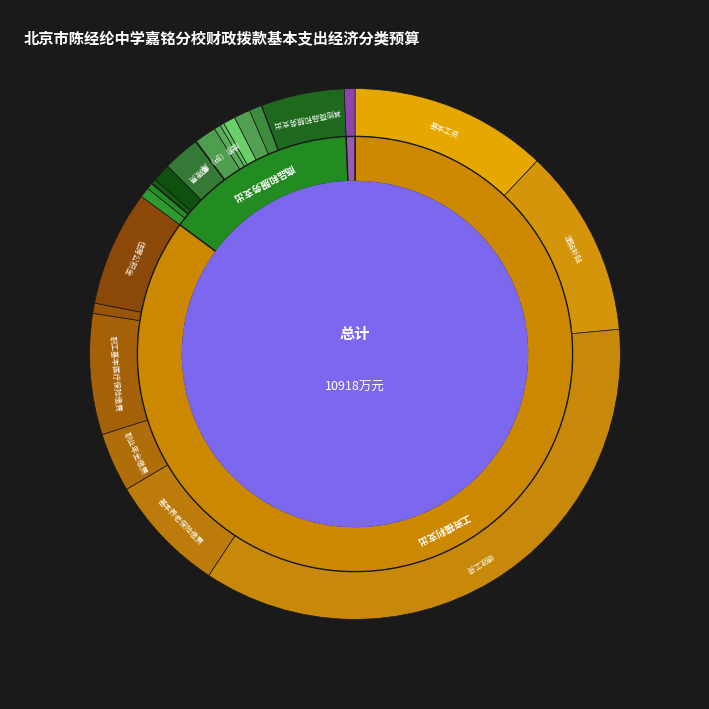

To the nearest percent, what percentage of the pie is 工资福利支出?

85%